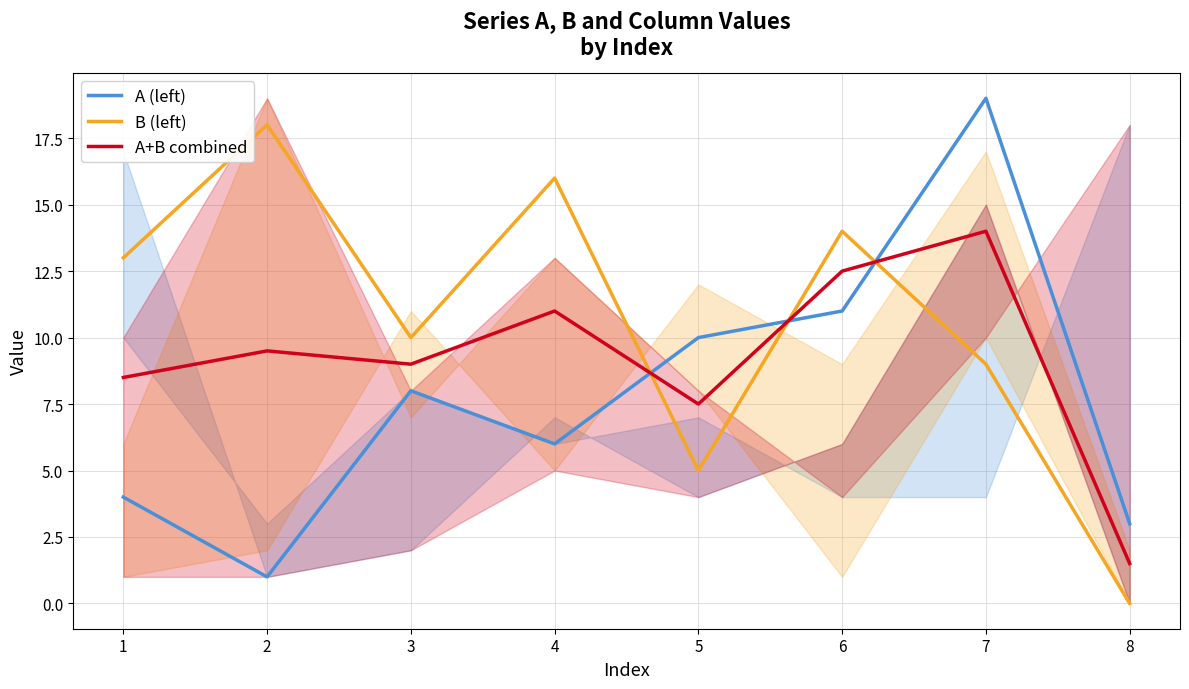

Reading right to left, transcribe all the data shown in this chart.

A (left): 3.0	19.0	11.0	10.0	6.0	8.0	1.0	4.0
B (left): 0.0	9.0	14.0	5.0	16.0	10.0	18.0	13.0
A+B combined: 1.5	14.0	12.5	7.5	11.0	9.0	9.5	8.5